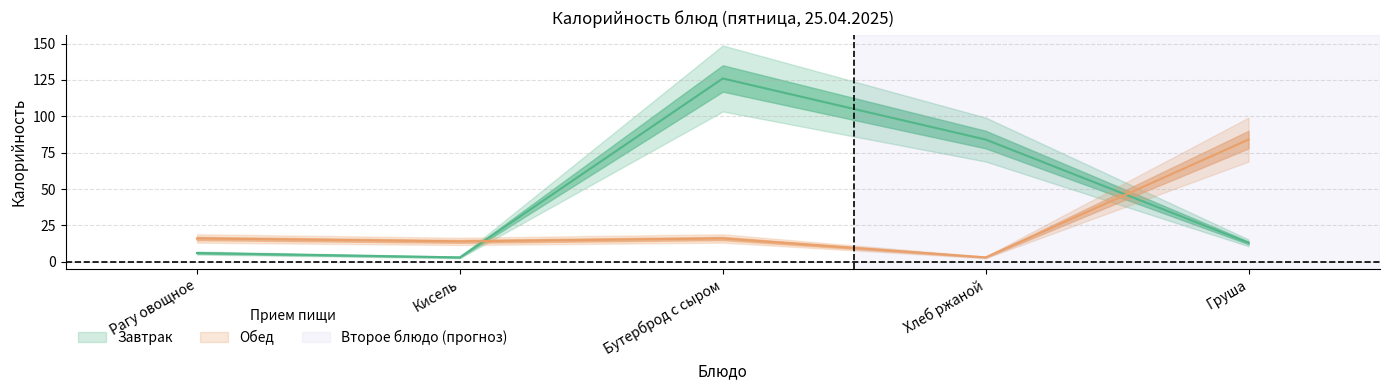

At which label does Завтрак reach its minimum?

Кисель